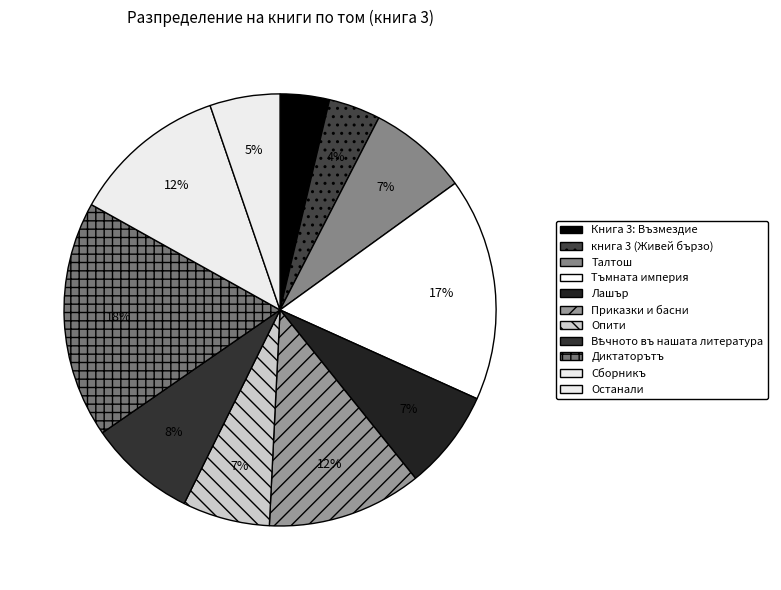

How many segments does this pie chart have?

11